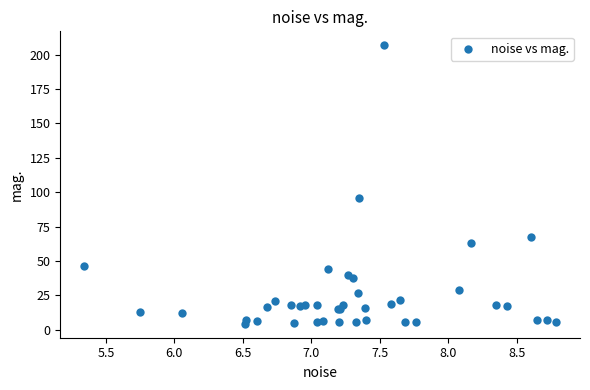

What Y value in the scatter plot is closest to 105?

95.7